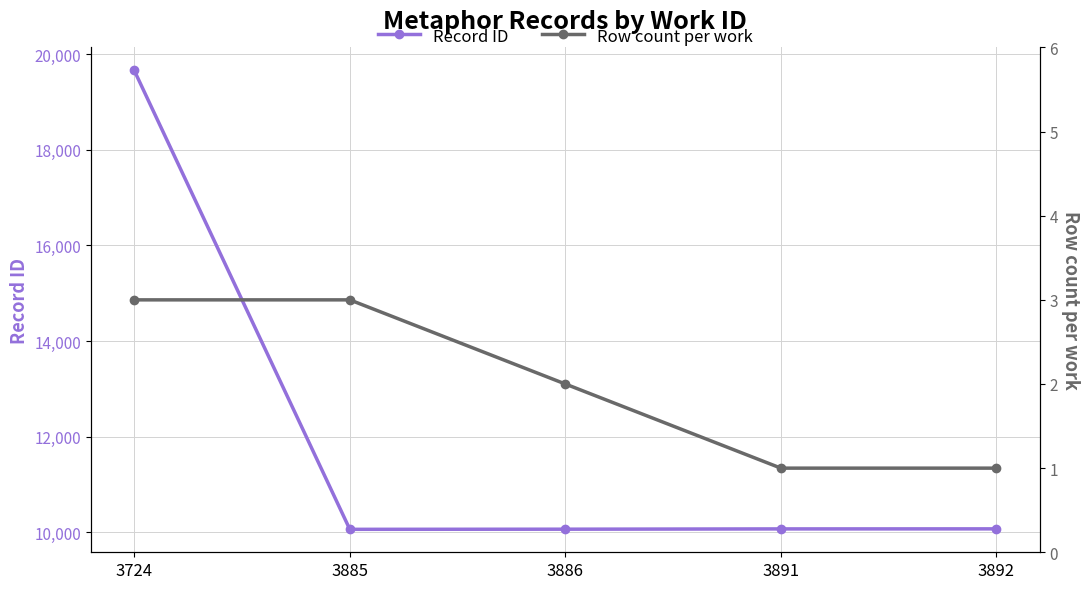

True or false: Row count per work has a value of 2 at 3886.

True